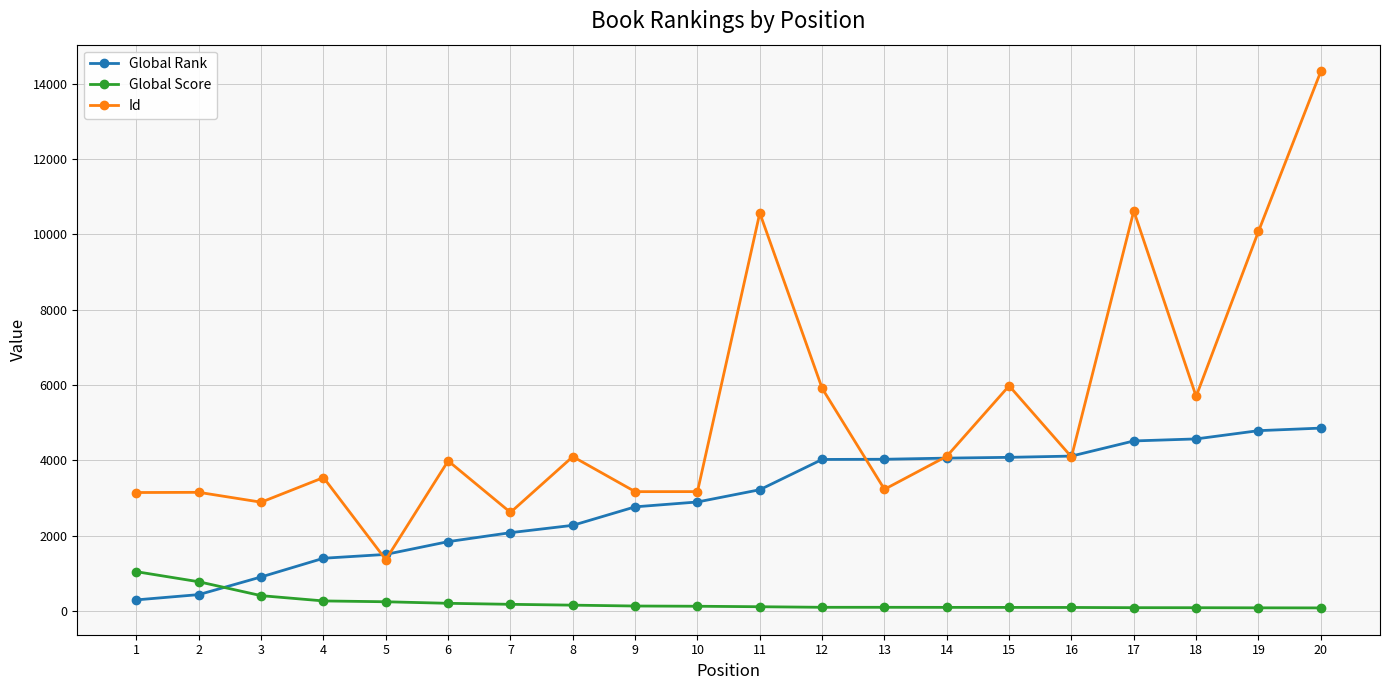

What are all the series names shown in the legend?

Global Rank, Global Score, Id